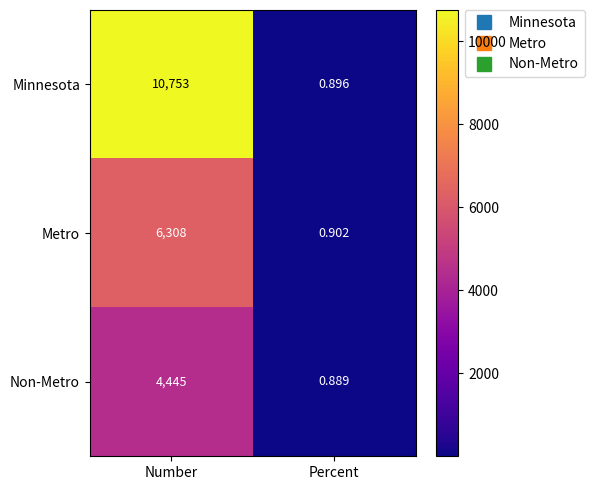

Rank the series by their maximum value, from highest to lowest.

Minnesota, Metro, Non-Metro